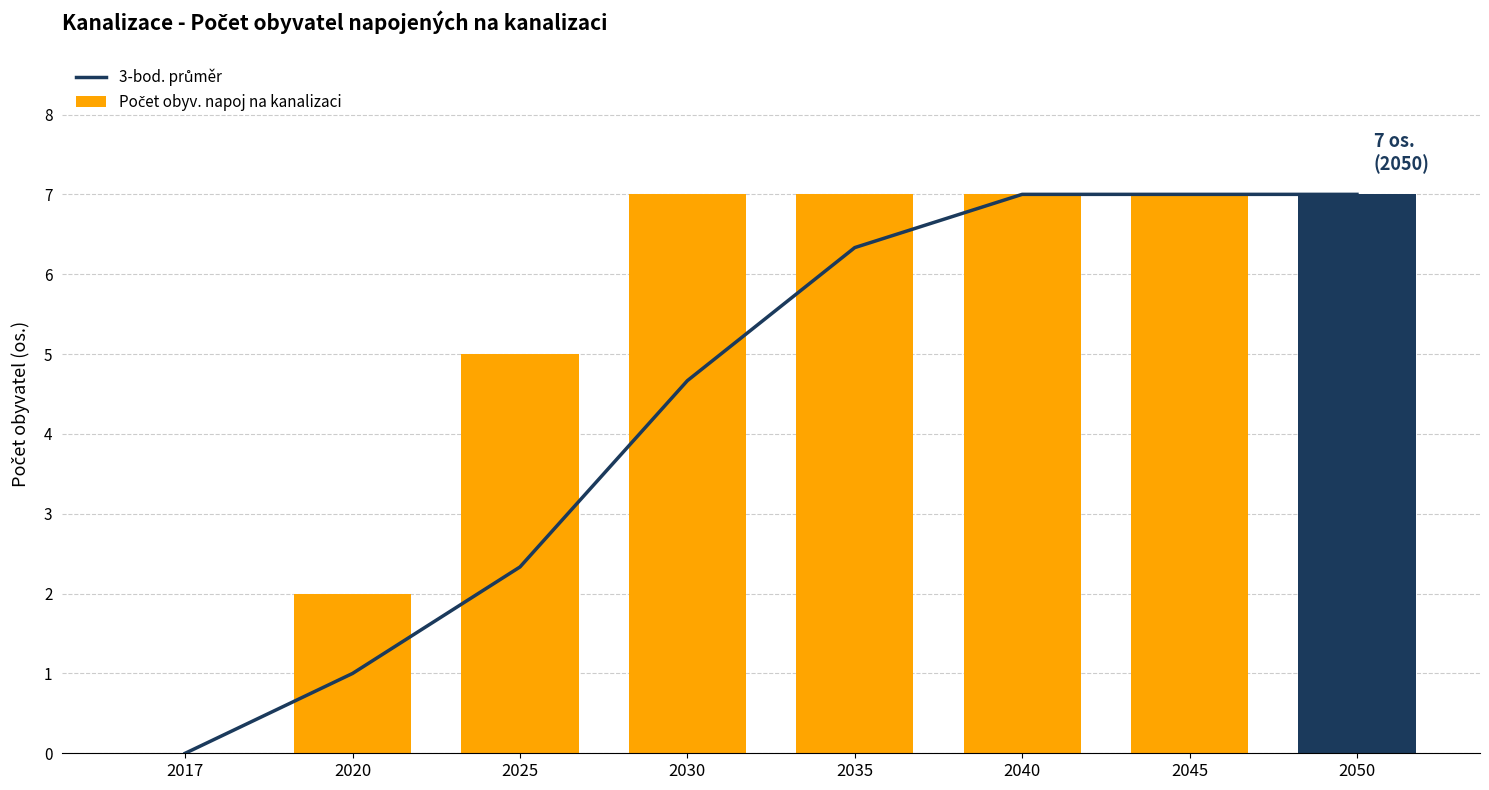

Which series has the largest range (max minus min)?

3-bod. průměr